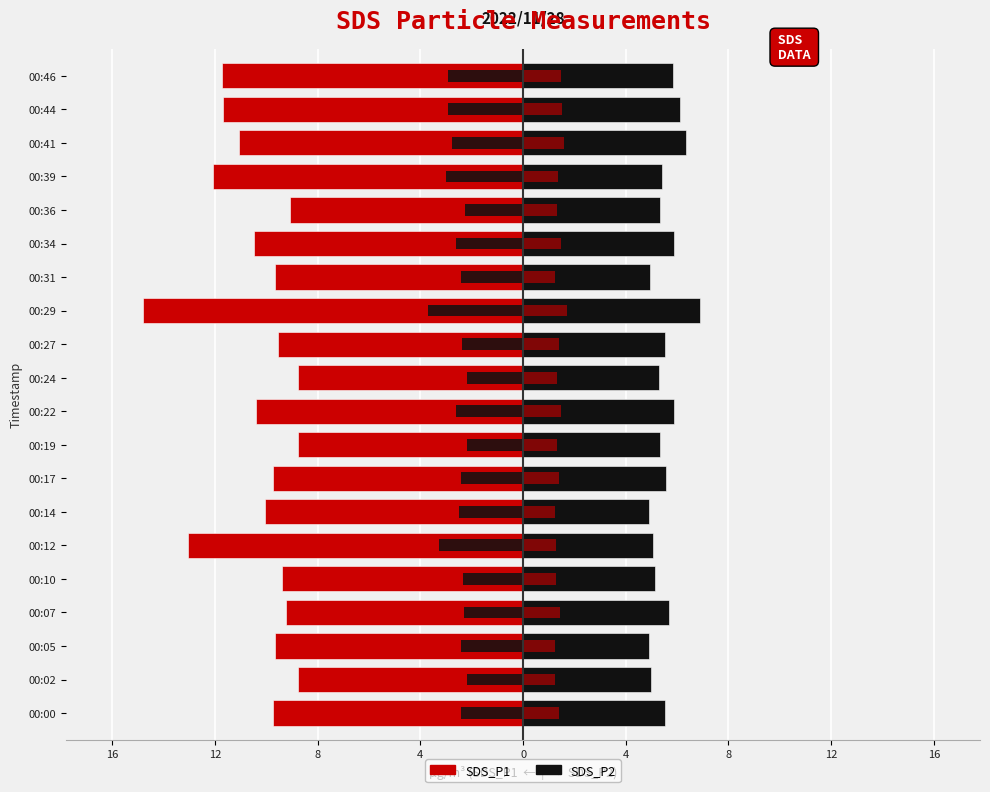

The value of SDS_P2 at 00:36 is 5.3. True or false?

True